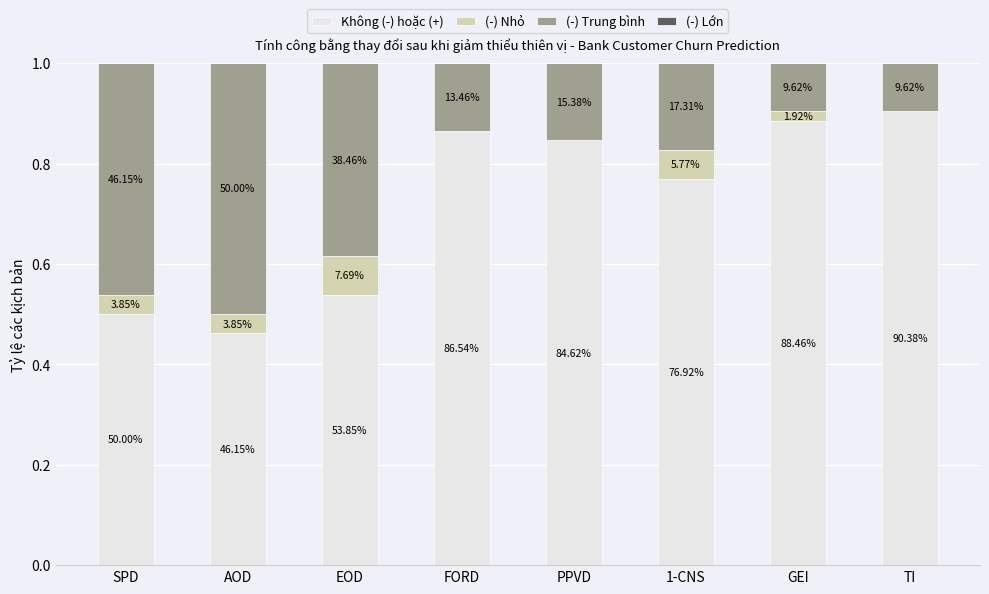

Between SPD and PPVD, which series saw the biggest shift?

Không (-) hoặc (+)